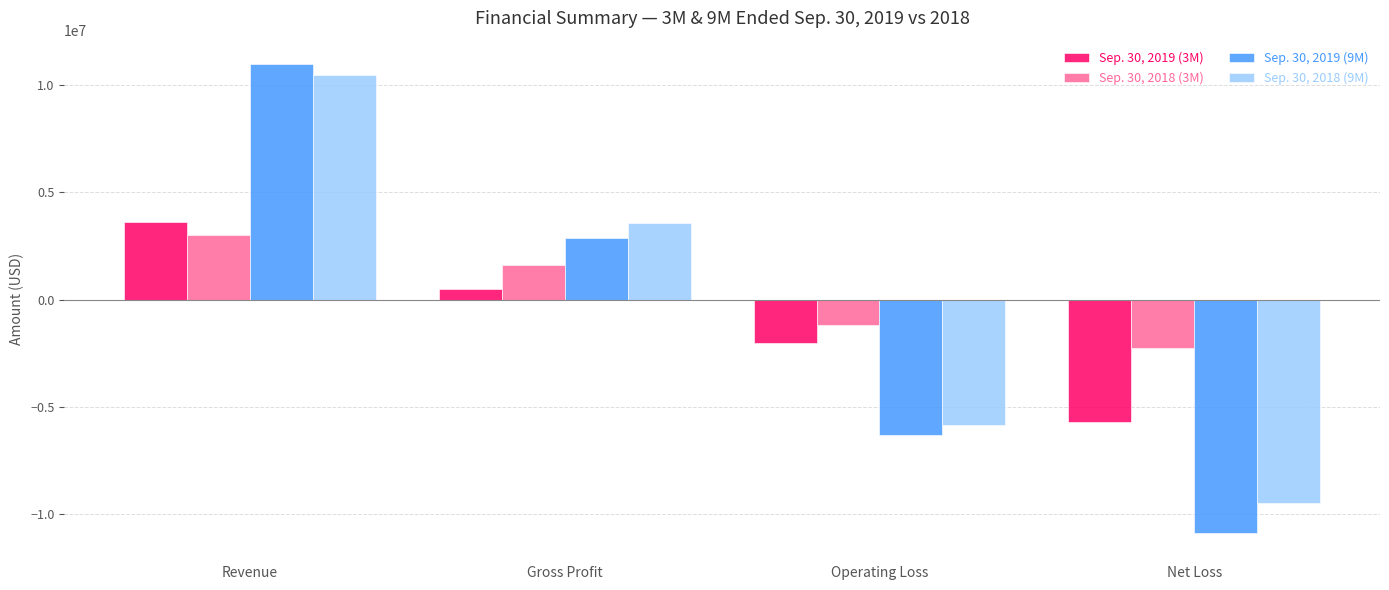

Where does the Sep. 30, 2019 (3M) series first go above 490070?

Revenue